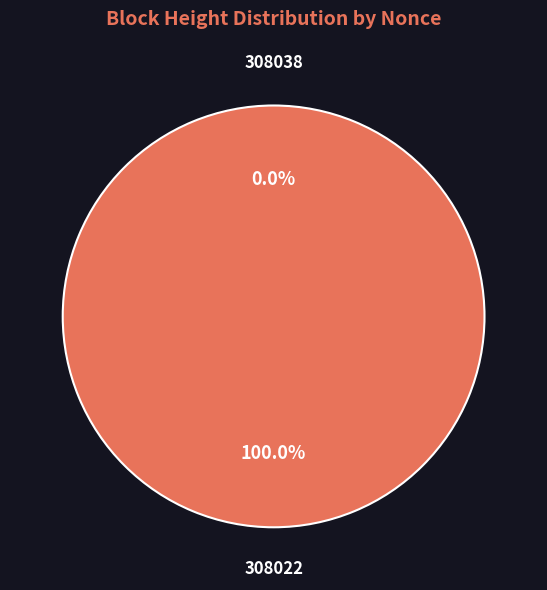

To the nearest percent, what portion does 308022 represent?

100%